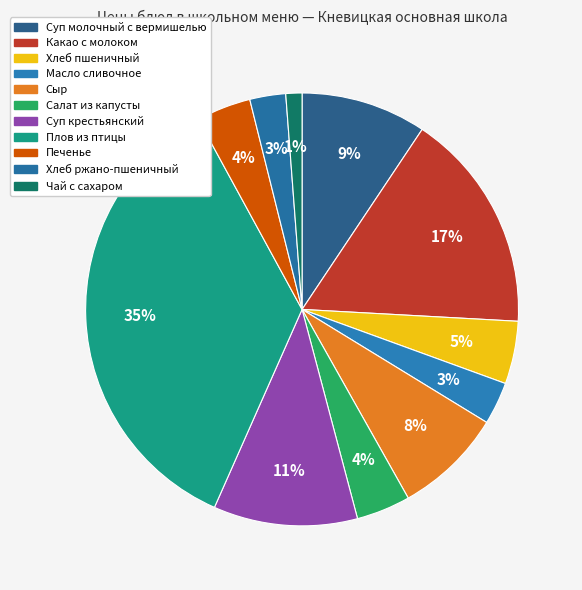

To the nearest percent, what is the average slice percentage?

9%